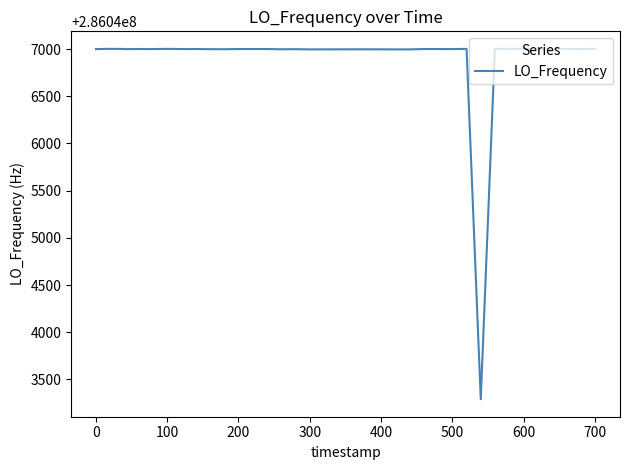

How many values are below 286047000?

15